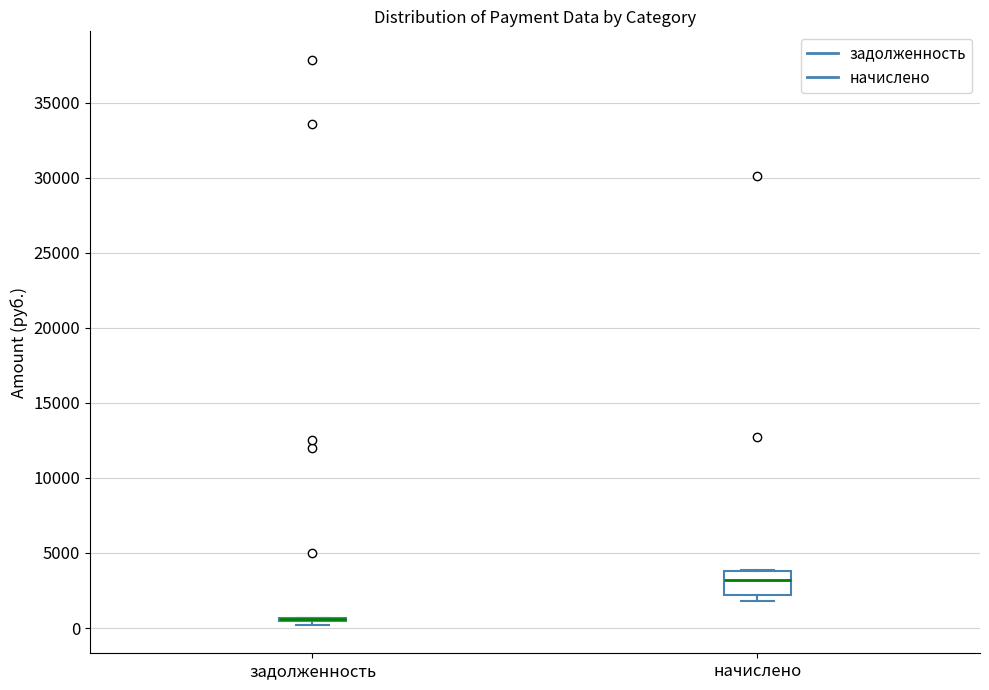

Reading left to right, read every box against the y-axis: the position of its median line, the range the box covers, and the ends of its whiskers. The values are not printed on the chart, so give them approximately, as read against the axis.

задолженность: box collapsed to a line at 500, whiskers 0 to 500
начислено: median 3000, box 2000 to 4000, whiskers 2000 (just below the box's lower edge) to 4000